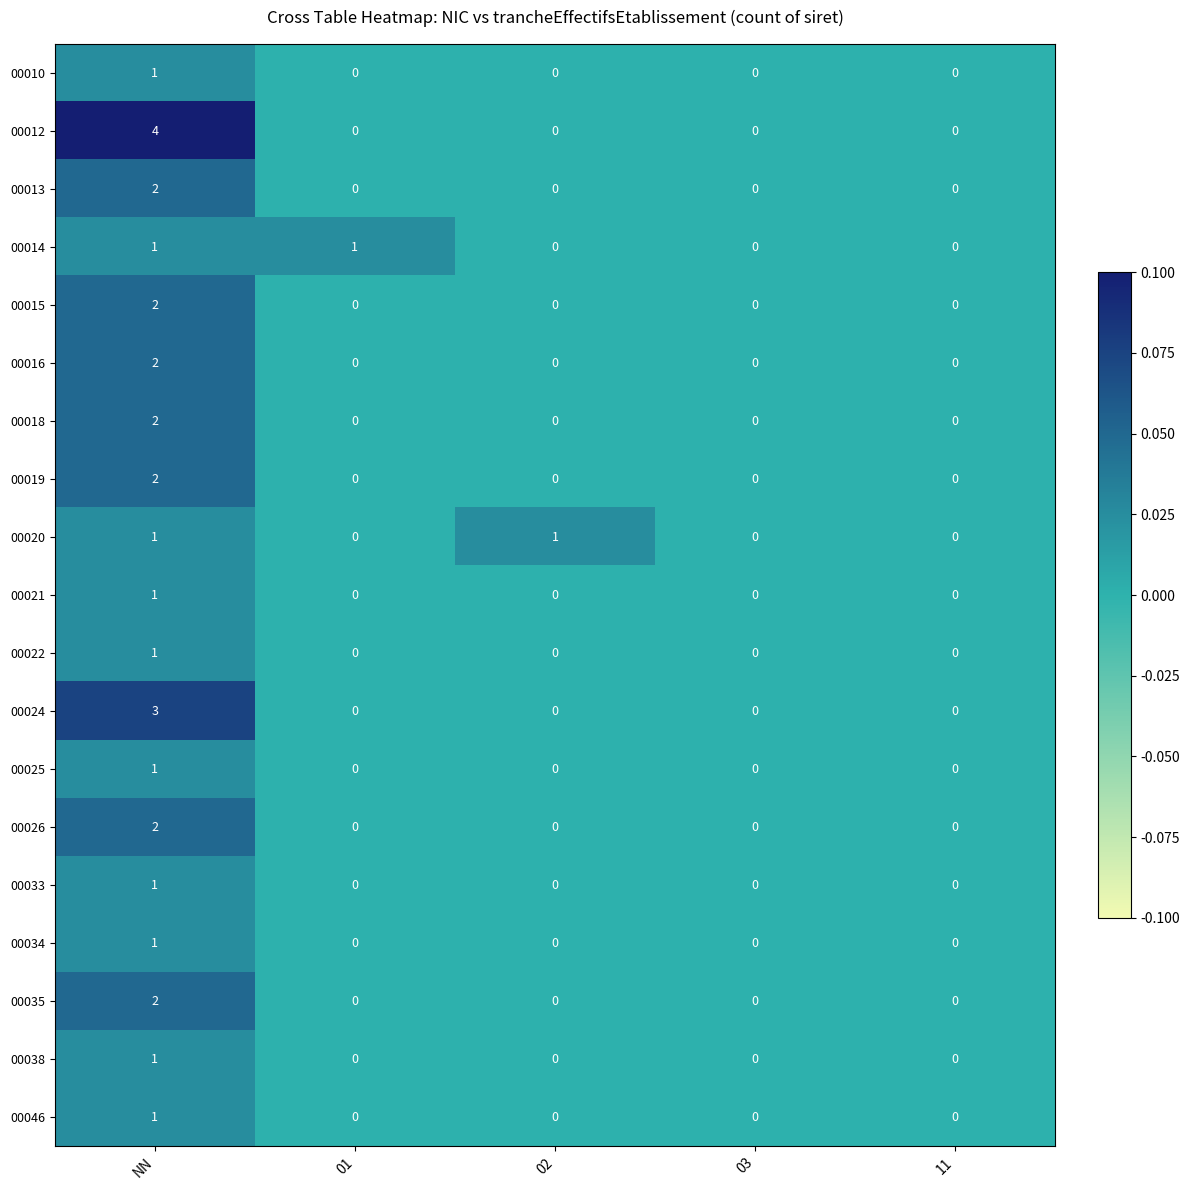

The value of 00018 at 01 is 0. True or false?

True